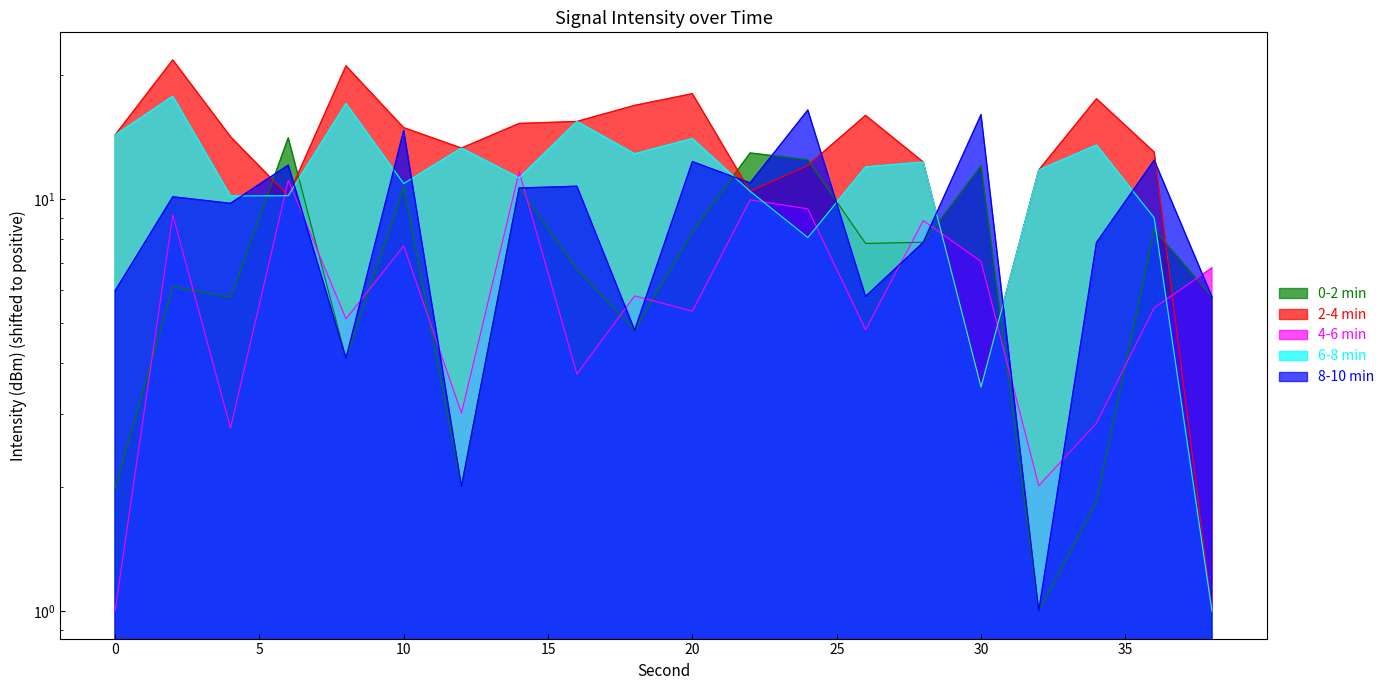

How many intersections are there between 4-6 min and 8-10 min?

11